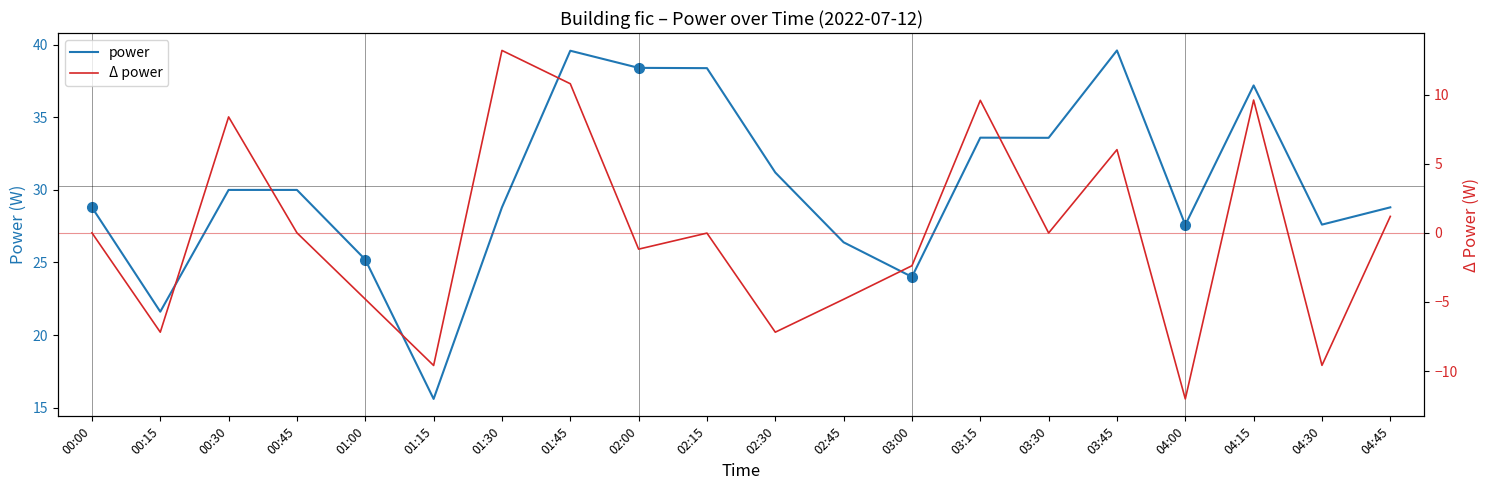

Rank the categories by Δ power value from highest to lowest.

01:30, 01:45, 04:15, 03:15, 00:30, 03:45, 04:45, 00:00, 00:45, 03:30, 02:15, 02:00, 03:00, 01:00, 02:45, 00:15, 02:30, 04:30, 01:15, 04:00